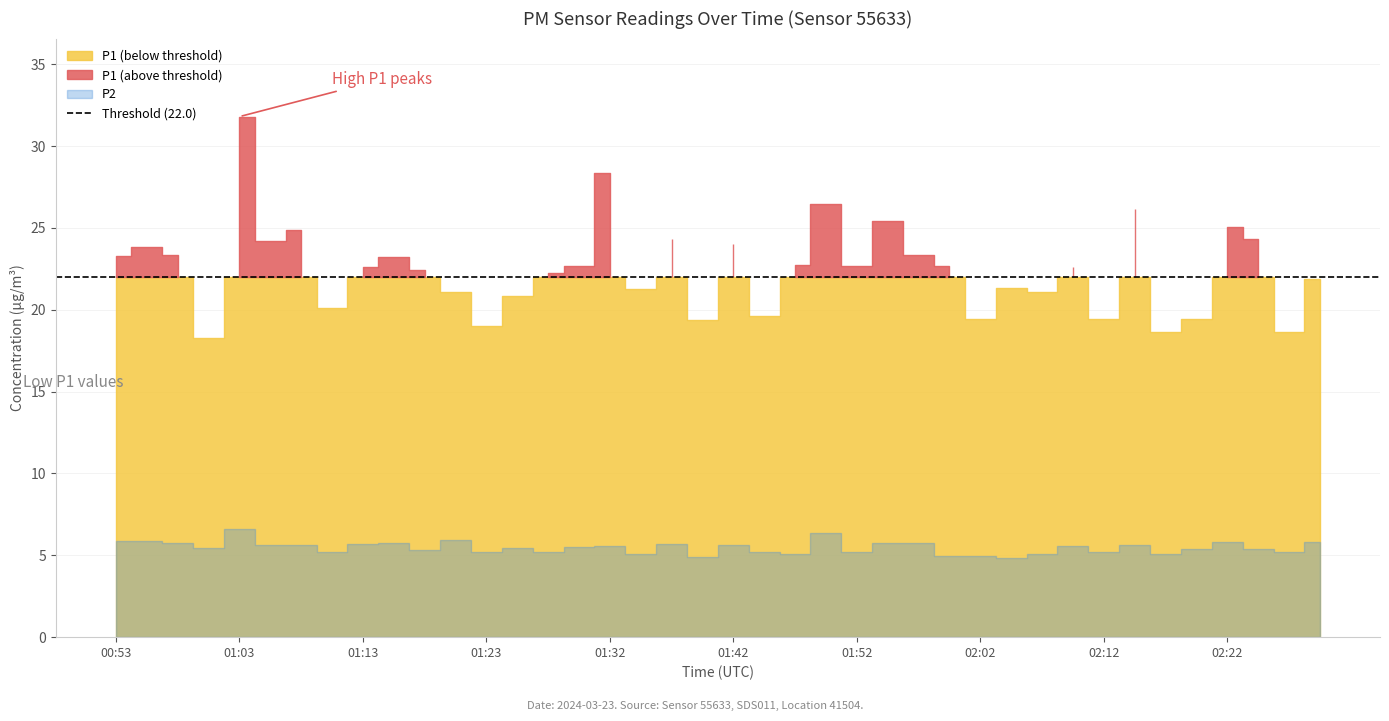

What is the highest value of the P2 series?

6.6